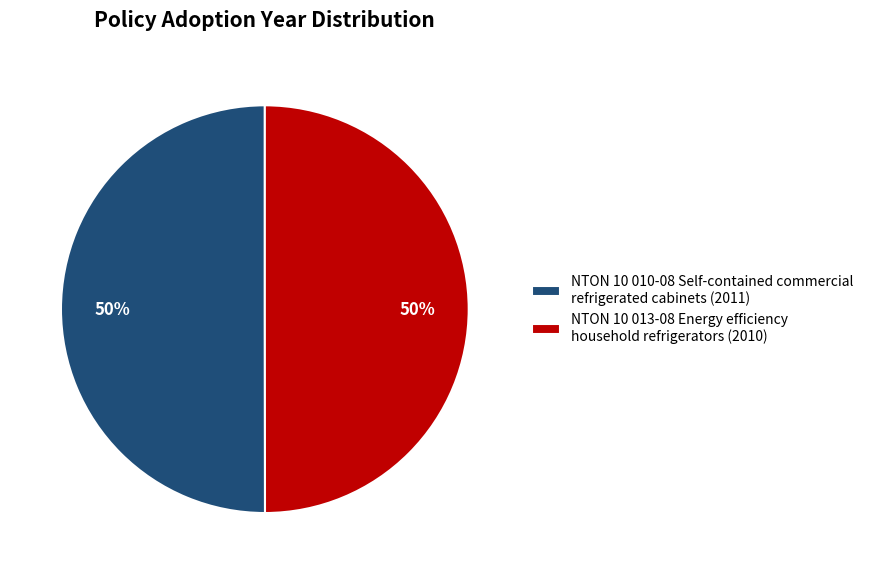

Approximately how many times larger is the value at NTON 10 010-08 Self-contained commercial refrigerated cabinets (2011) compared to NTON 10 013-08 Energy efficiency household refrigerators (2010)?

1.0